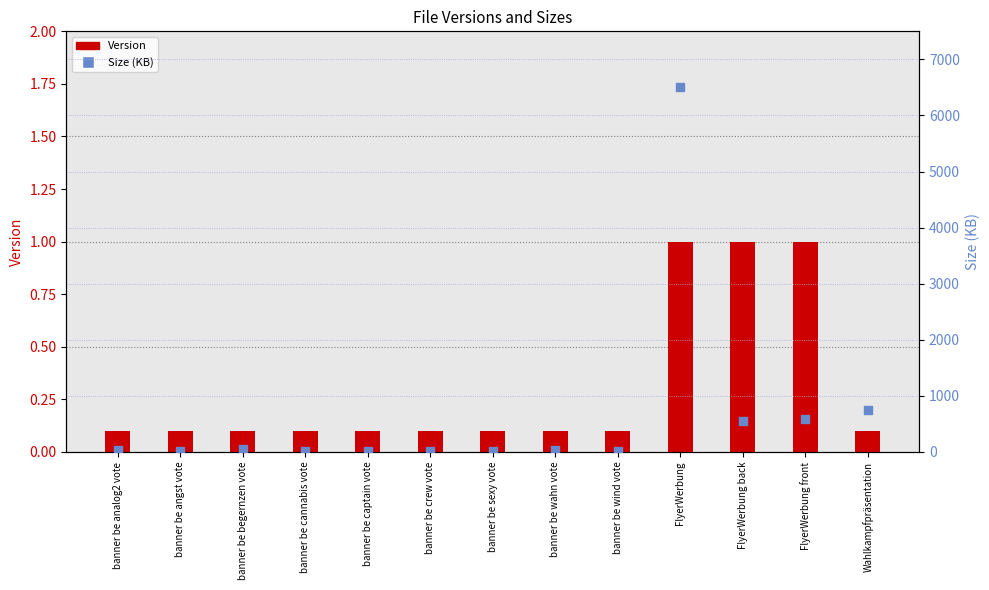

What are all the series names shown in the legend?

Version, Size (KB)